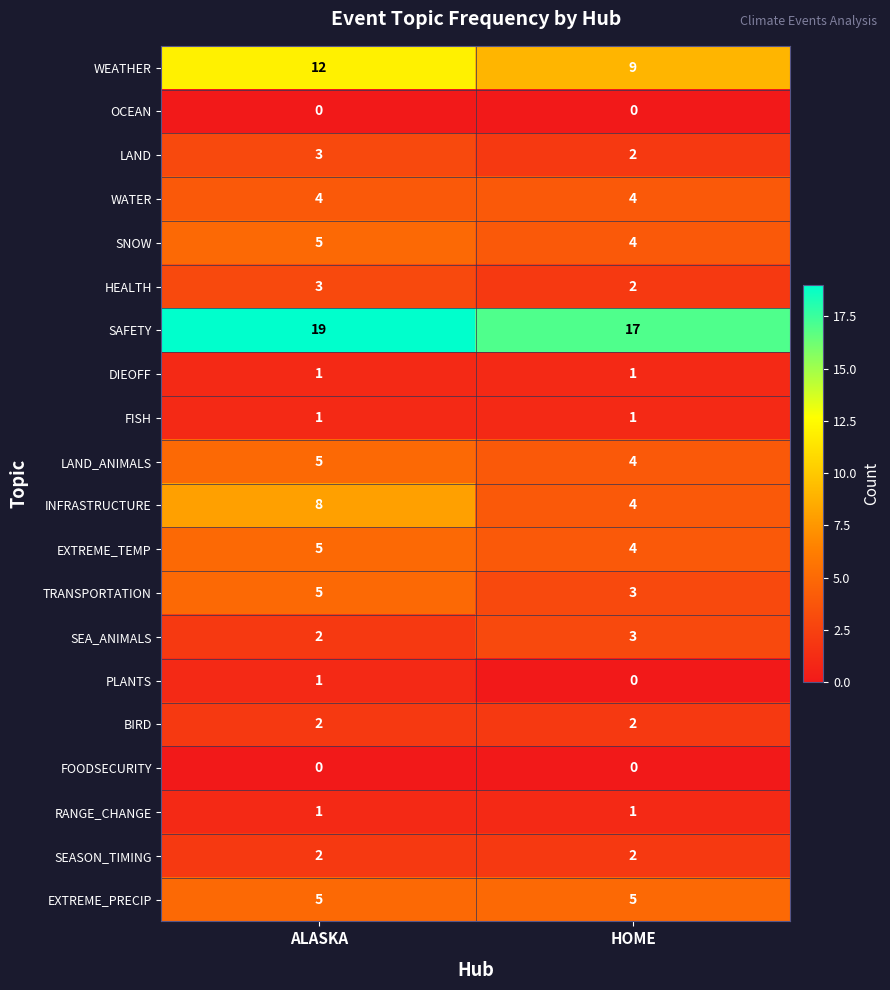

Which series has the widest spread of values?

INFRASTRUCTURE